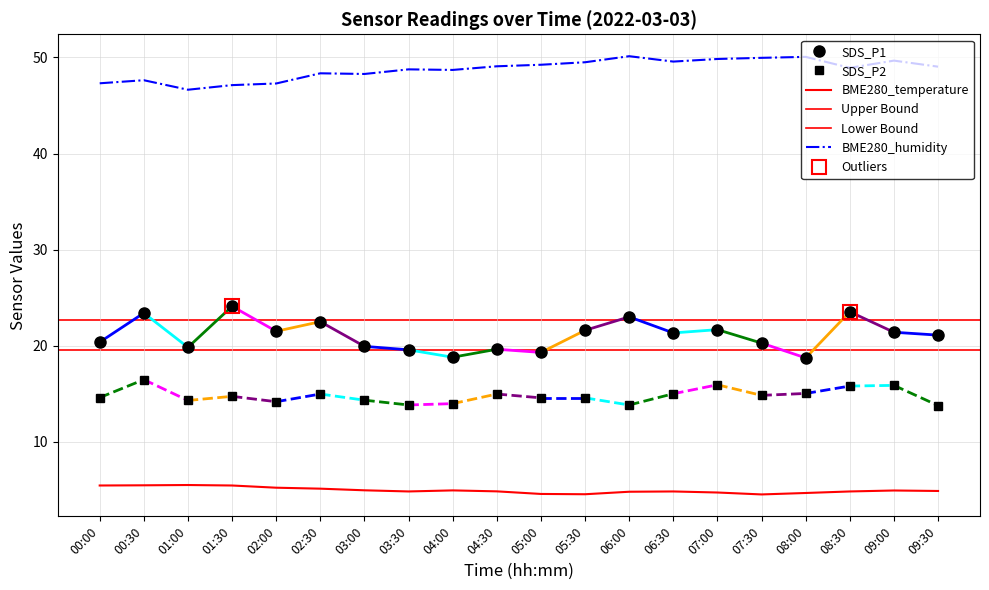

Where is SDS_P2 nearest to the value 15?

06:30